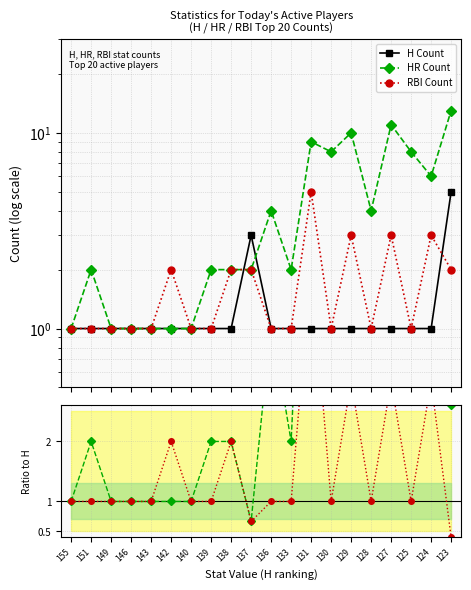

Which series has the widest spread of values?

HR Count